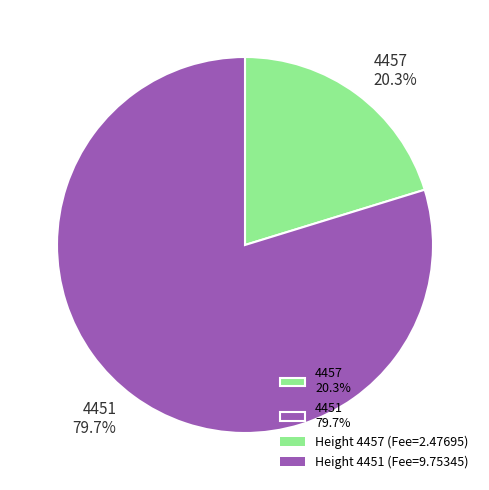

Rank the categories by value from highest to lowest.

4451, 4457